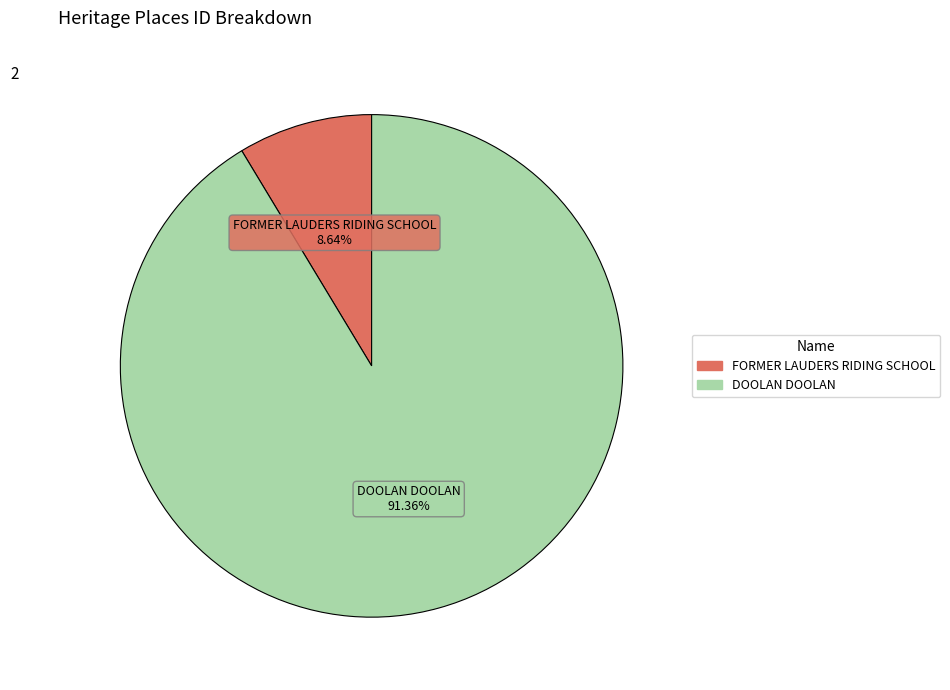

Is the sum of DOOLAN DOOLAN and FORMER LAUDERS RIDING SCHOOL greater than half?

Yes